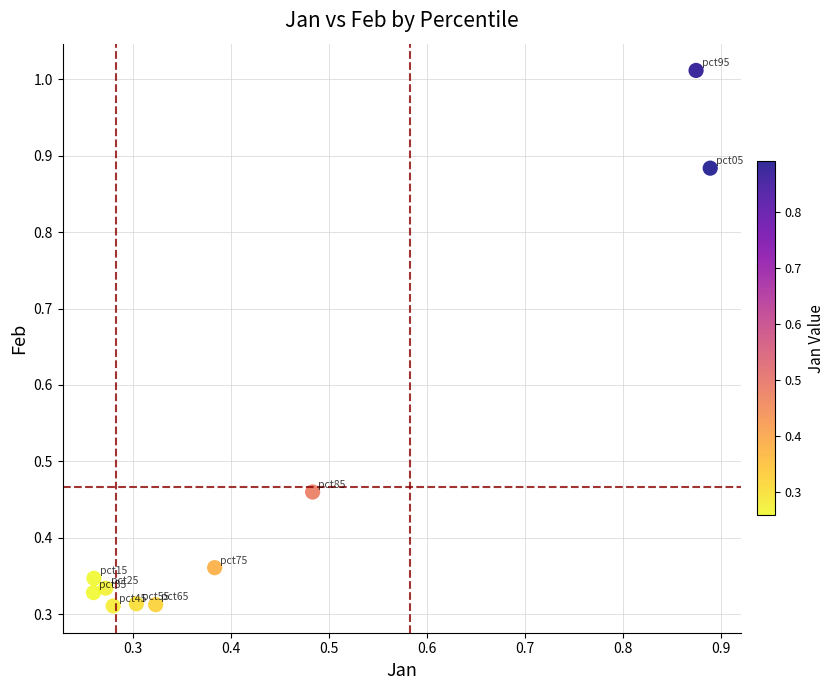

What is the range of X values (max minus min)?

0.6